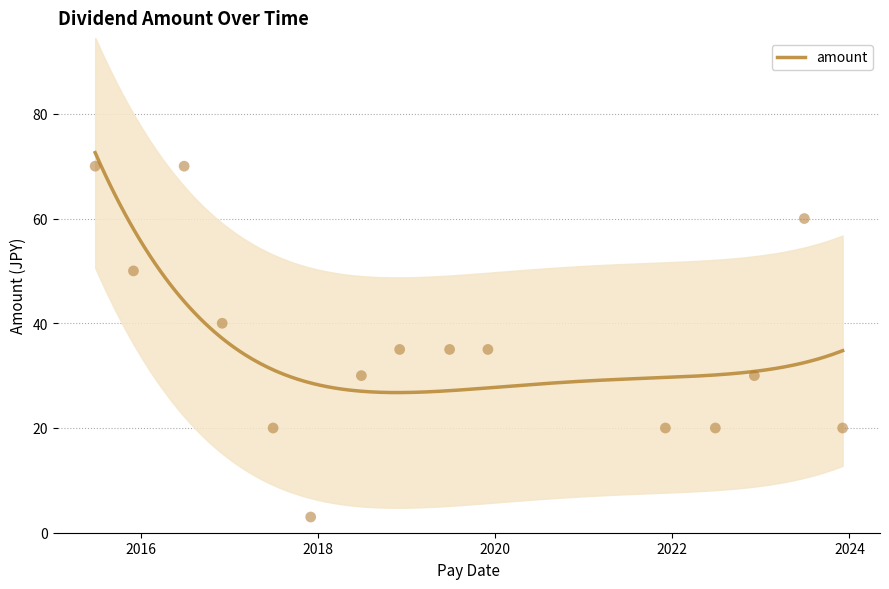

What is the change in value from 2023-06-29 to 2017-06-29?

-40